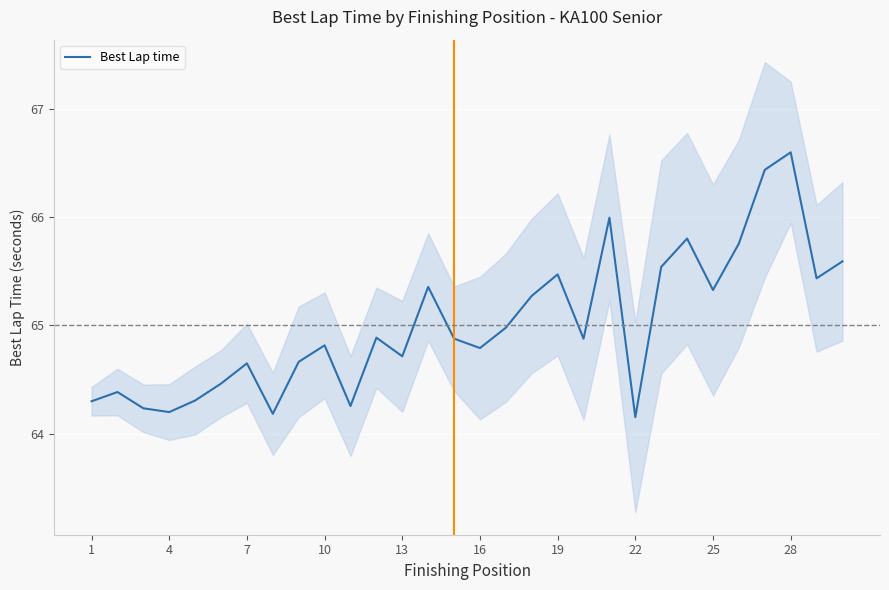

Approximately how many times larger is the value at 25 compared to 4?

1.0